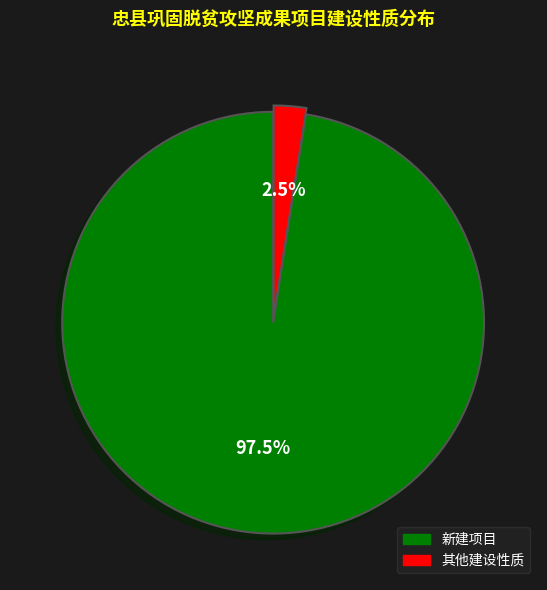

Is there a majority slice in this chart?

Yes